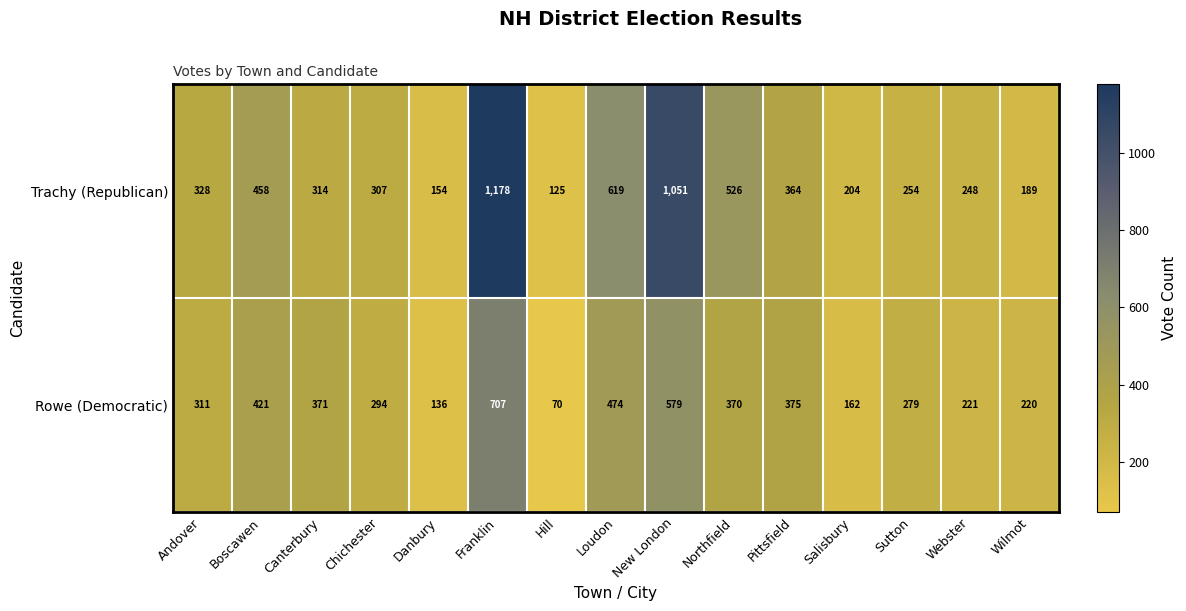

Reading left to right, transcribe all the data shown in this chart.

Trachy (Republican): Andover=328	Boscawen=458	Canterbury=314	Chichester=307	Danbury=154	Franklin=1178	Hill=125	Loudon=619	New London=1051	Northfield=526	Pittsfield=364	Salisbury=204	Sutton=254	Webster=248	Wilmot=189
Rowe (Democratic): Andover=311	Boscawen=421	Canterbury=371	Chichester=294	Danbury=136	Franklin=707	Hill=70	Loudon=474	New London=579	Northfield=370	Pittsfield=375	Salisbury=162	Sutton=279	Webster=221	Wilmot=220